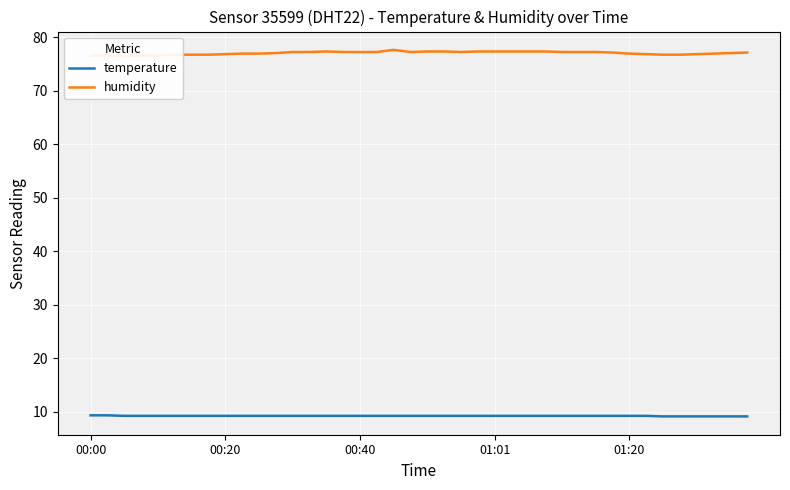

What is the minimum value for temperature?

9.1